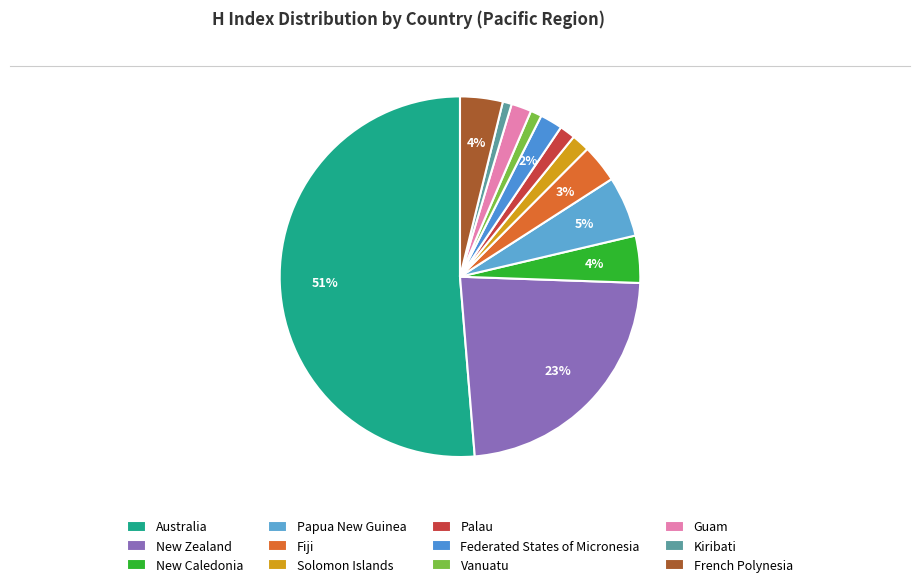

Count the number of slices in the pie.

12